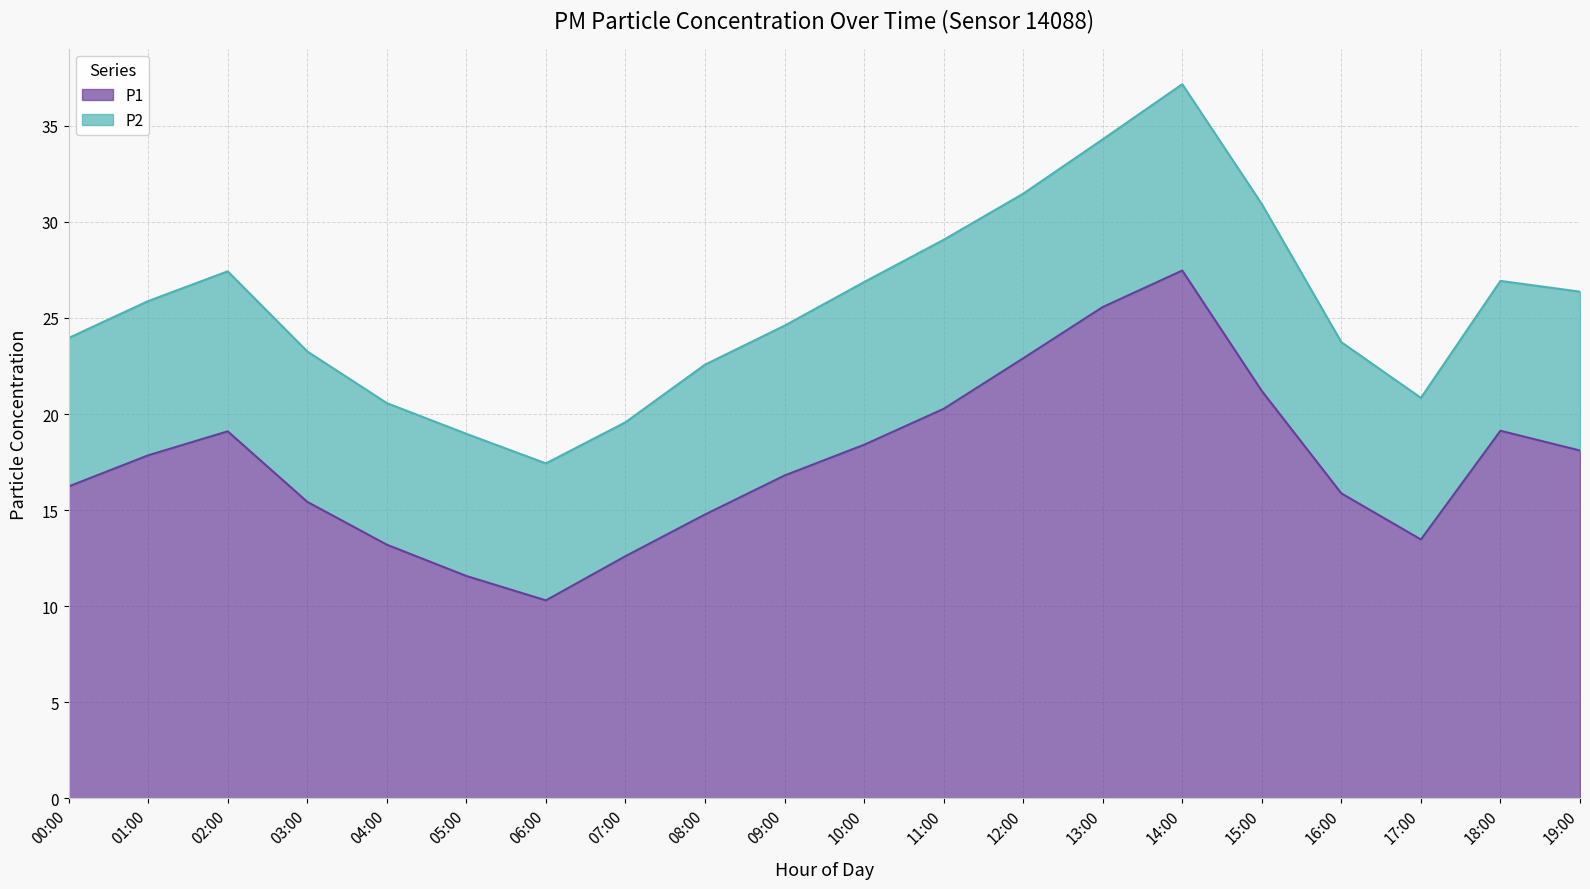

At which label is the value closest to 18?

19:00